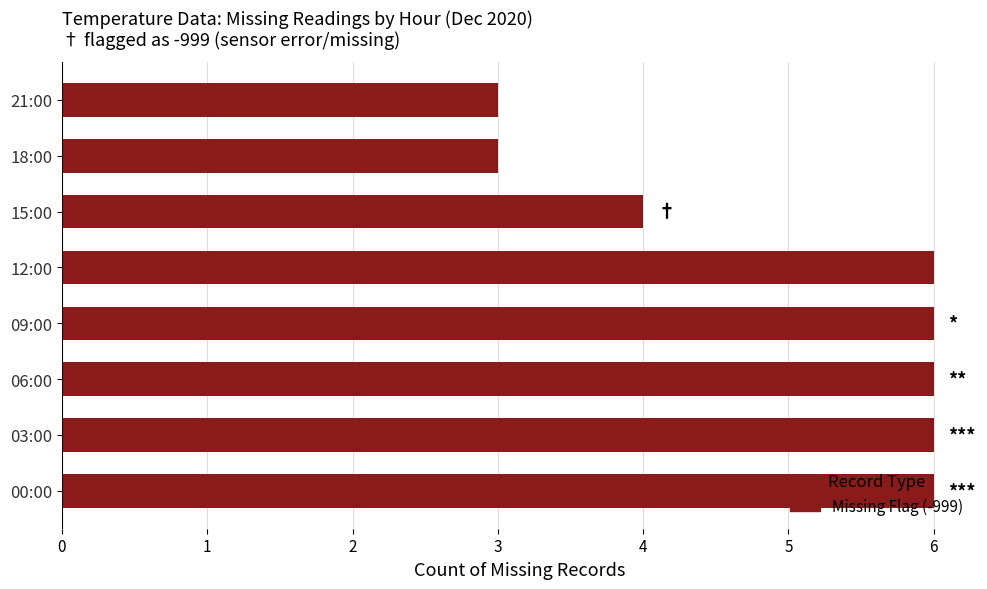

Is it true that the value at 09:00 is 3?

False